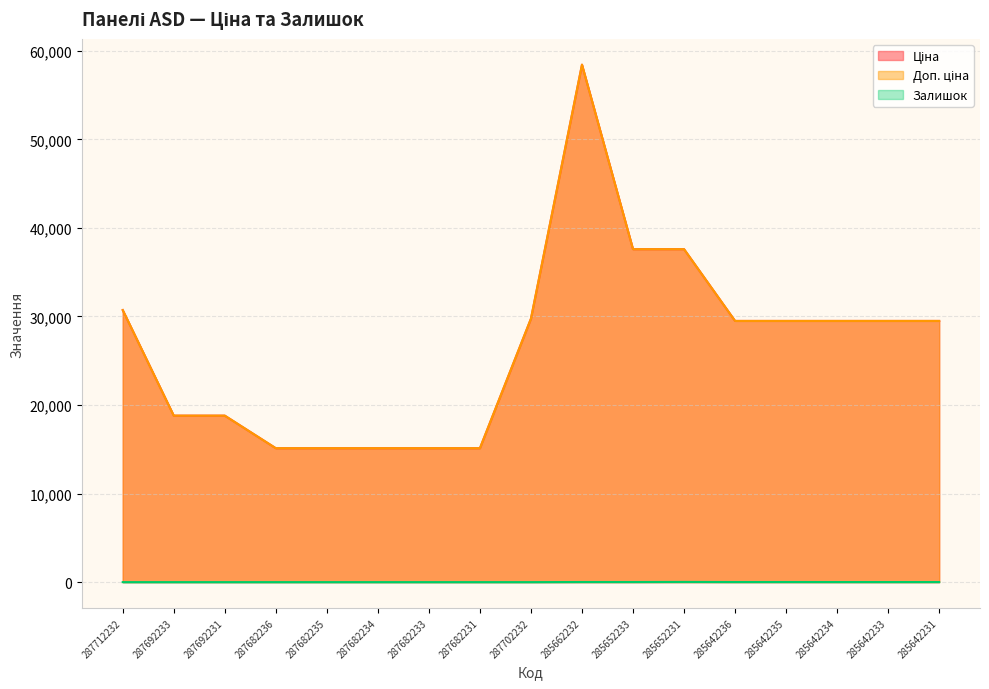

At which label does Доп. ціна first exceed 29491?

287712232